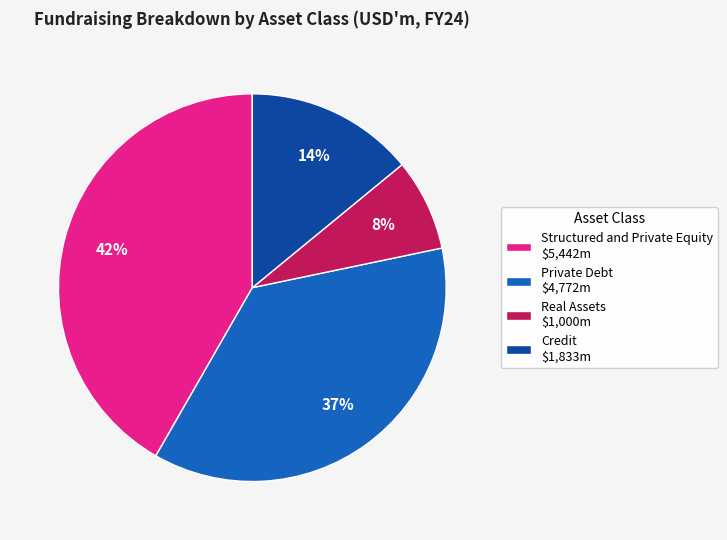

To the nearest percent, what is the difference between the largest and smallest slice percentages?

34%